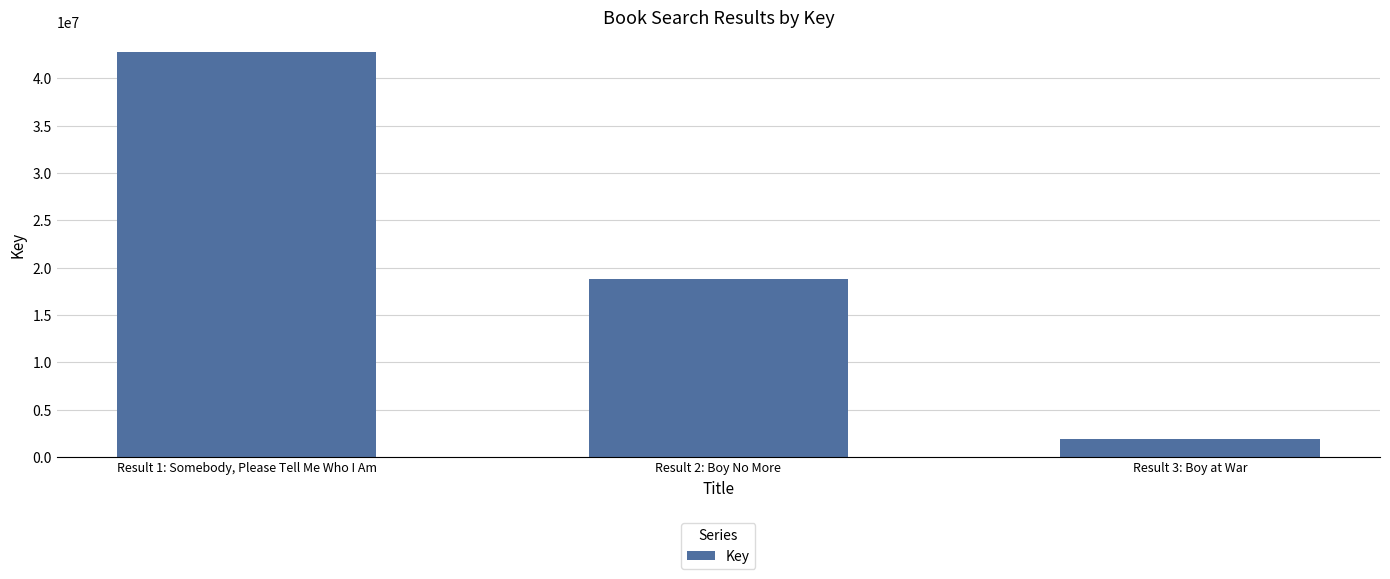

What is the maximum value shown in the chart?

42789324